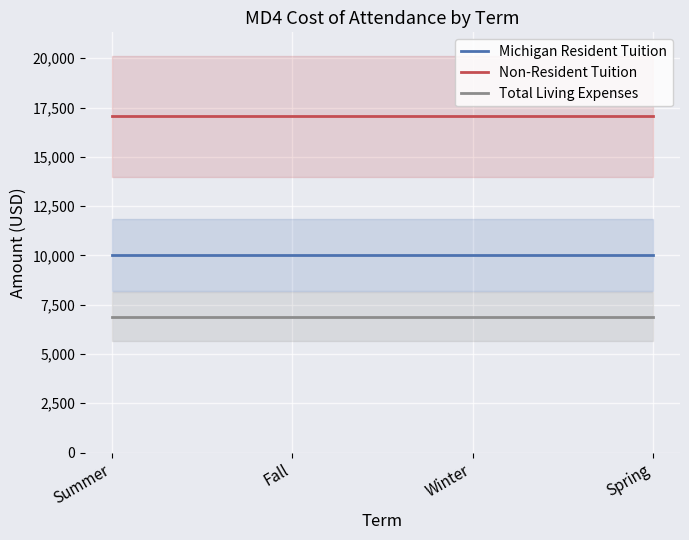

What are all the series names shown in the legend?

Michigan Resident Tuition, Non-Resident Tuition, Total Living Expenses